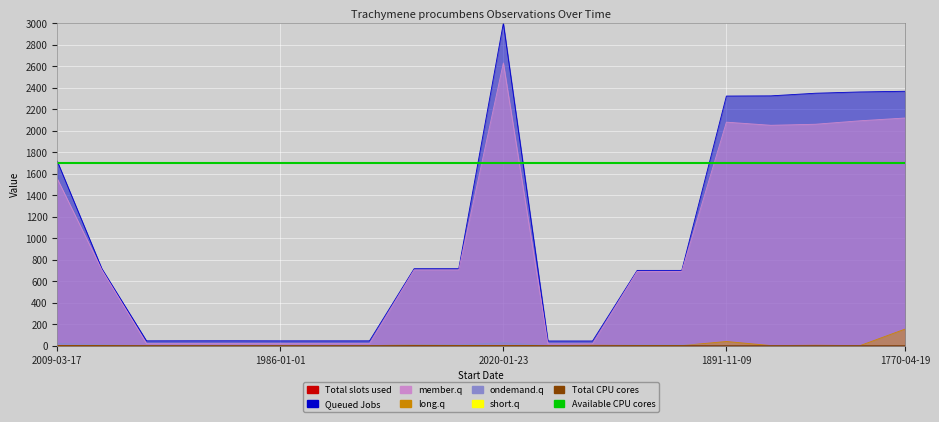

At which label does Queued Jobs first exceed 715?

2009-03-17